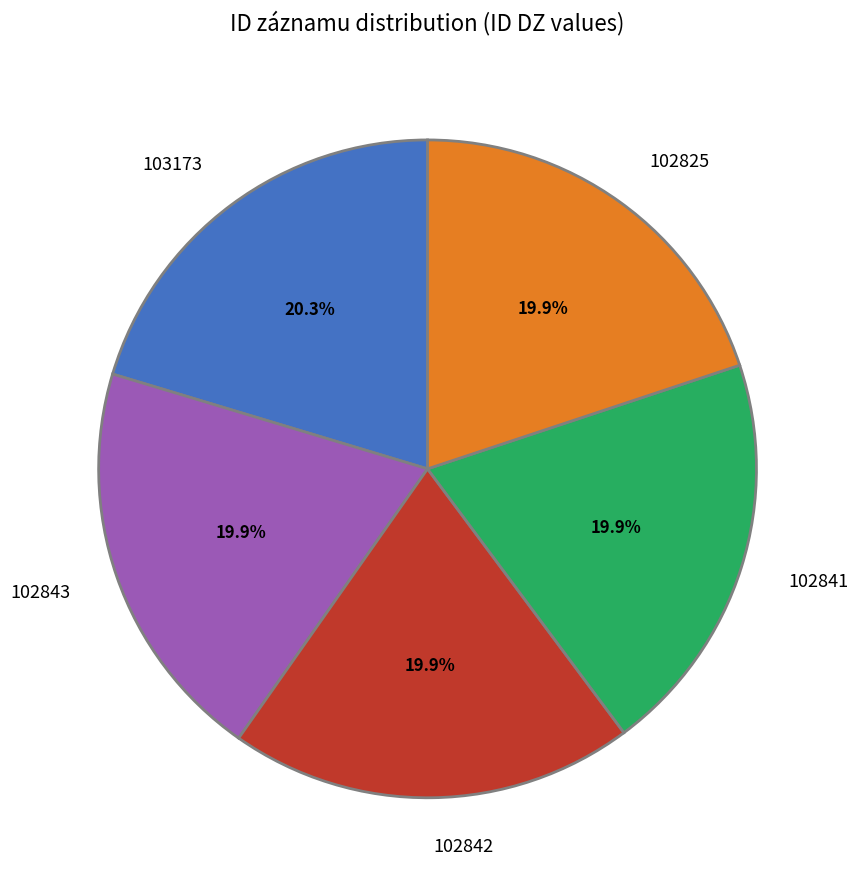

What percentage is the 102841 slice, to the nearest percent?

20%